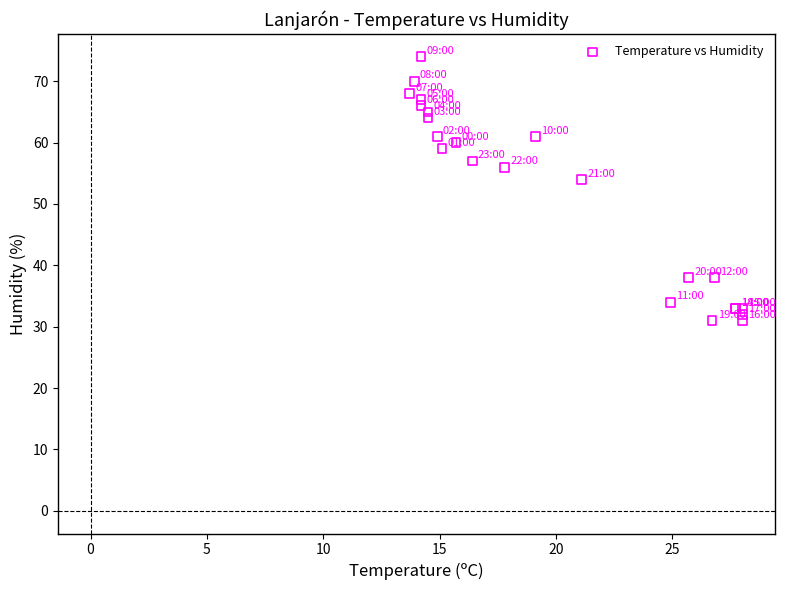

What Y value in the scatter plot is closest to 52?

54